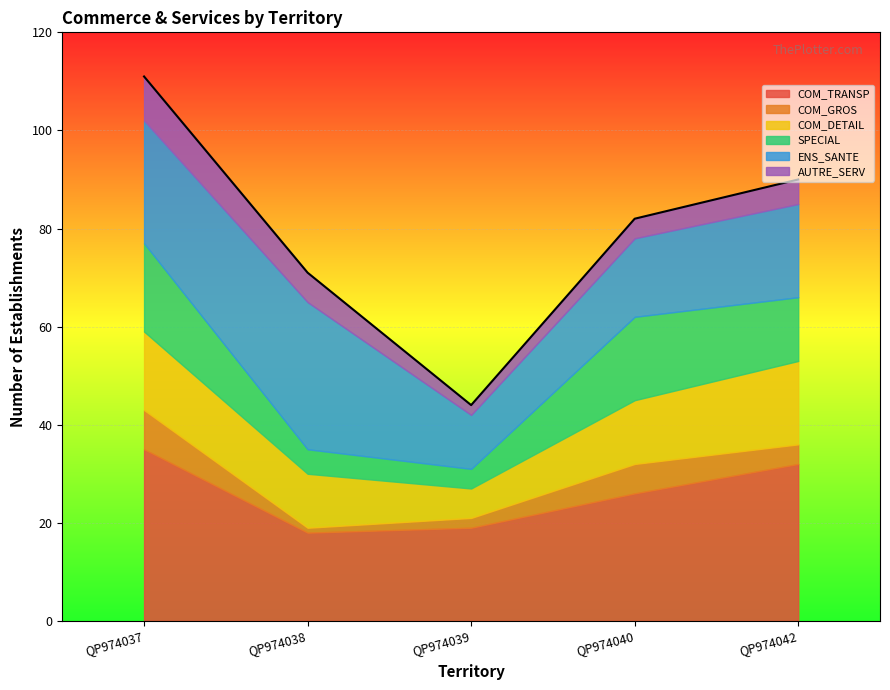

Is the value of AUTRE_SERV at QP974042 greater than the value of ENS_SANTE at QP974042?

No